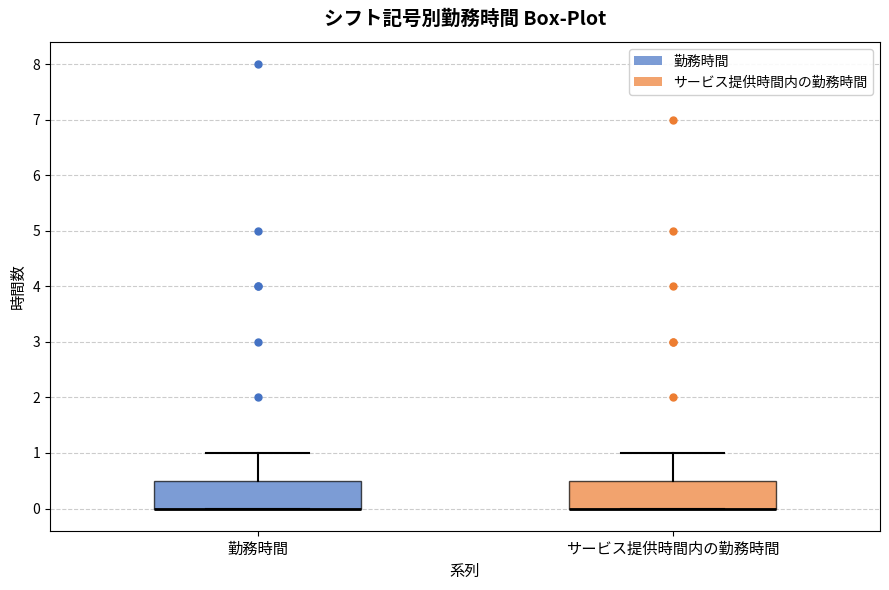

Where is the upper edge of the box for サービス提供時間内の勤務時間 on the y-axis? The values are not printed on the chart, so give them approximately, as read against the axis.

0.5